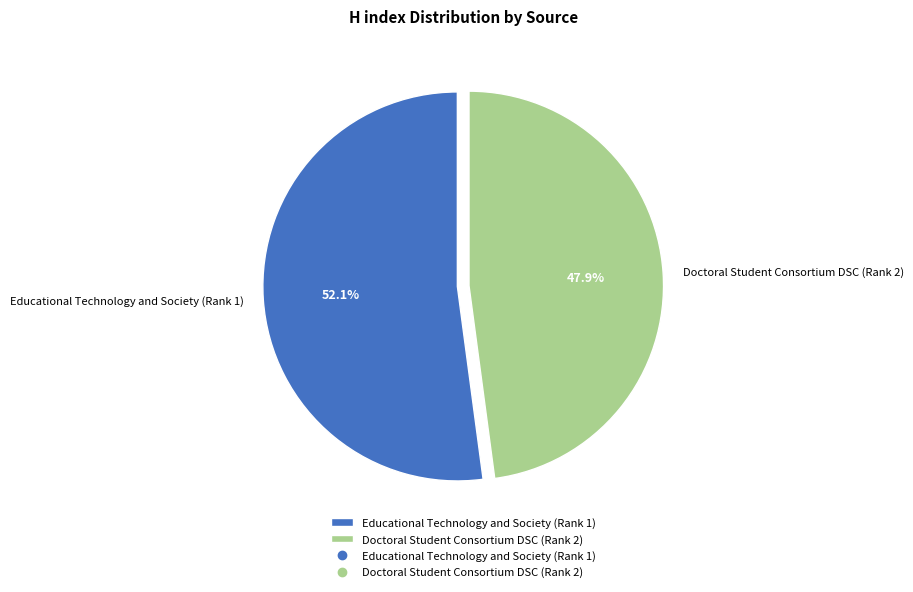

What is the largest slice in the pie chart?

Educational Technology and Society (Rank 1)